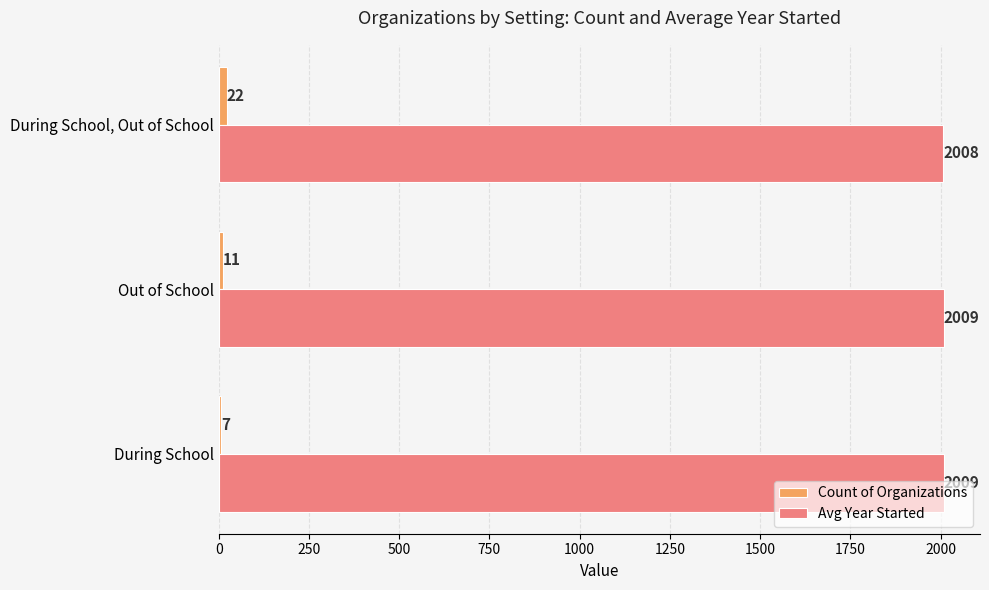

What is the approximate value of Avg Year Started at During School?

2009